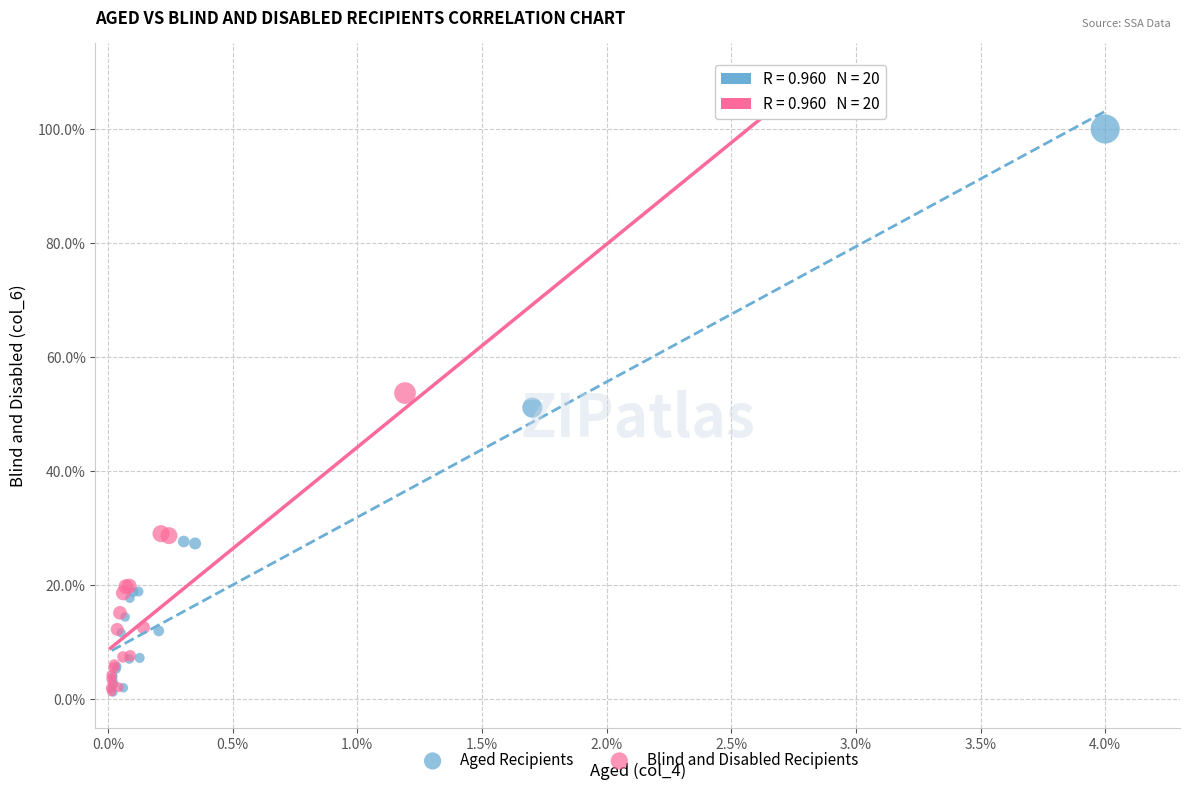

Which series reaches the maximum Y coordinate?

Blind and Disabled Recipients